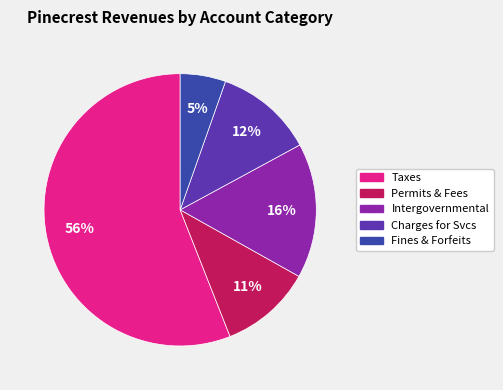

Which slice is the smallest?

Fines & Forfeits